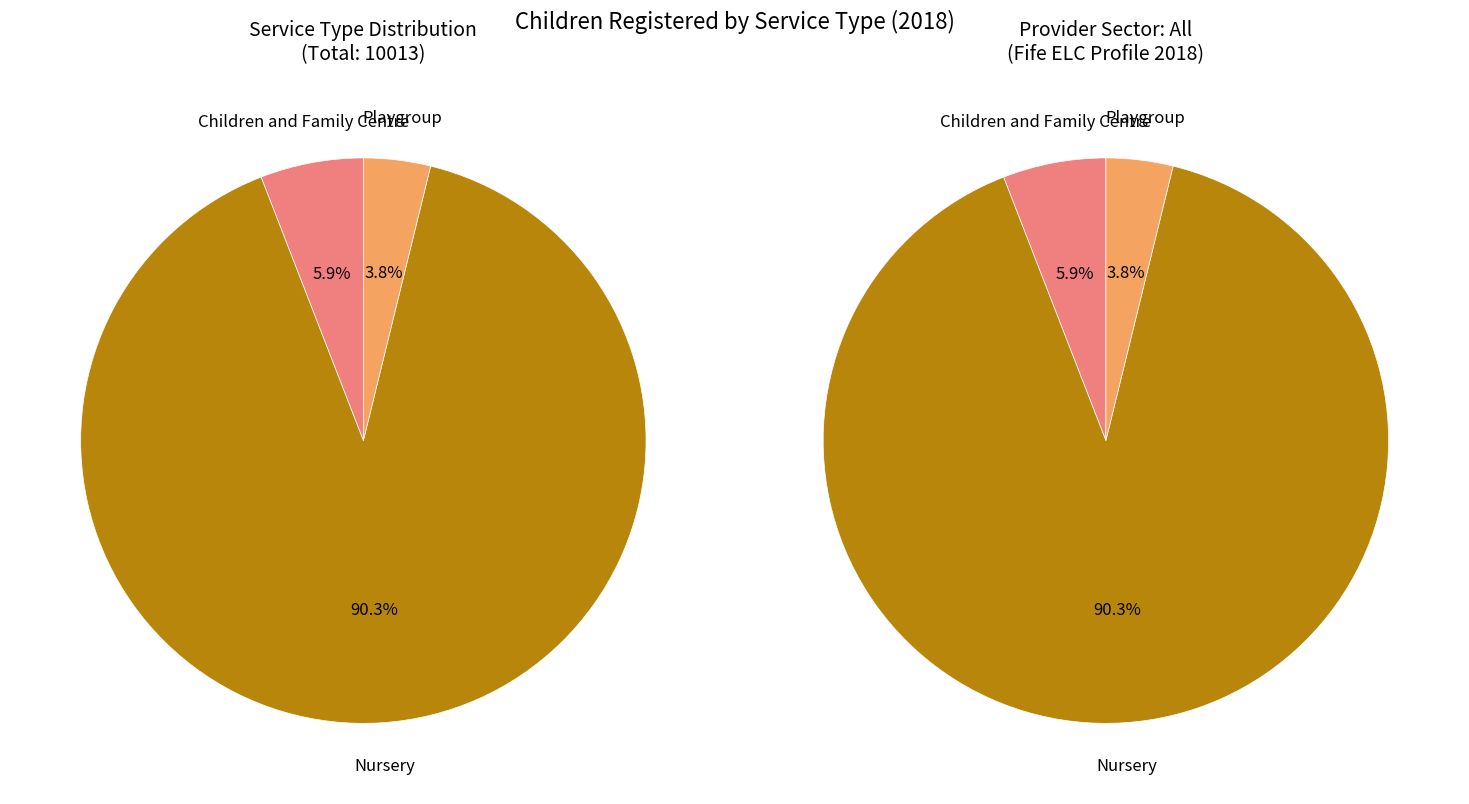

Between Children and Family Centre and Playgroup, which is larger?

Children and Family Centre